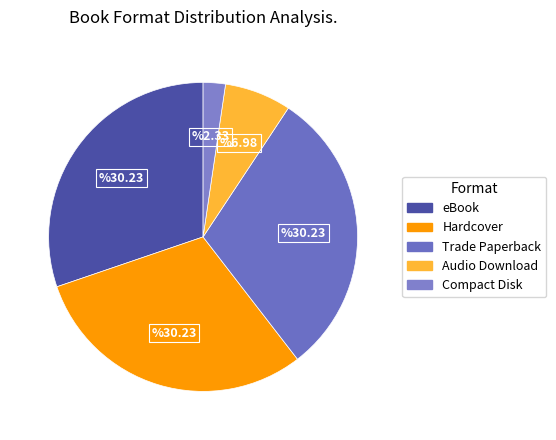

How many slices are in this pie chart?

5